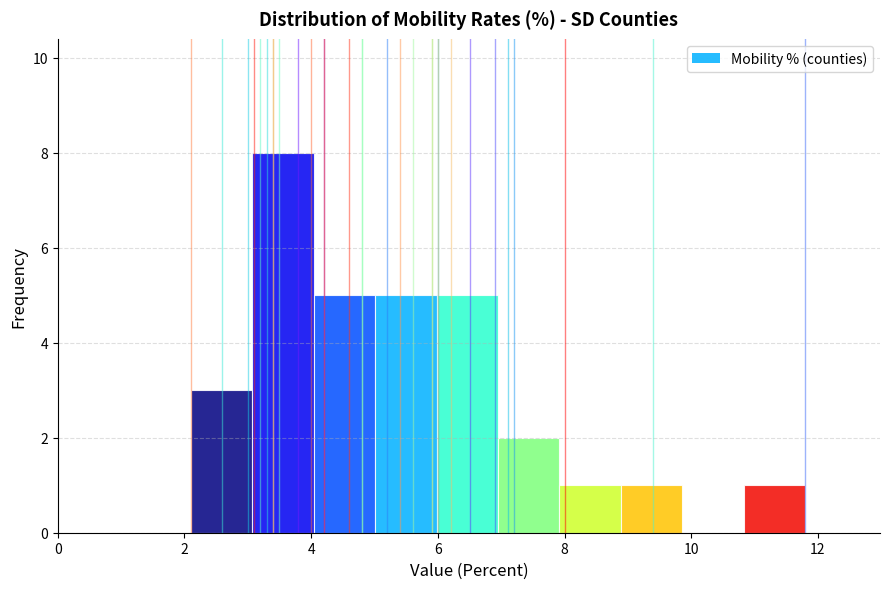

Which range on the x-axis has the tallest bar?

3.0 to 4.0